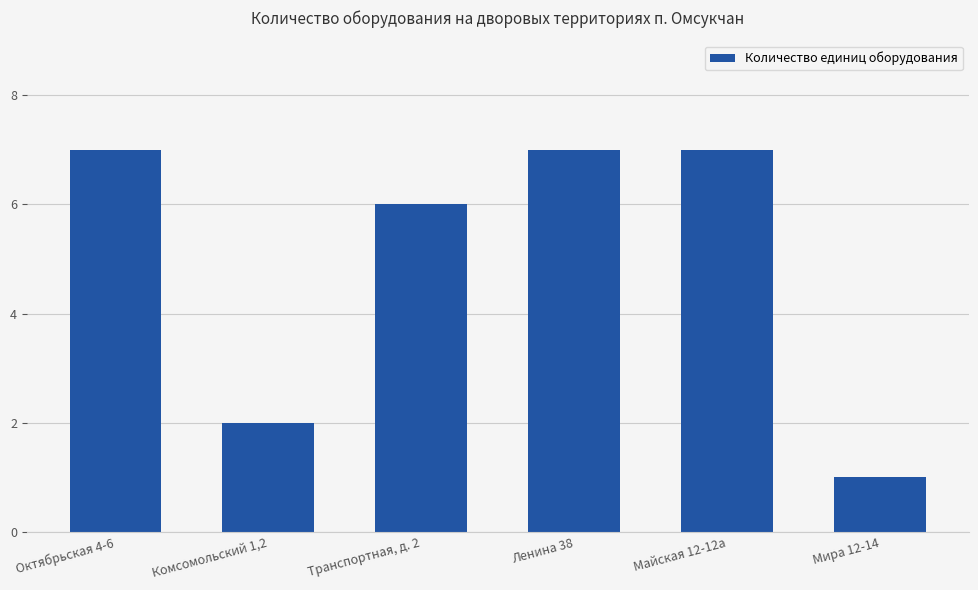

What is the average value?

5